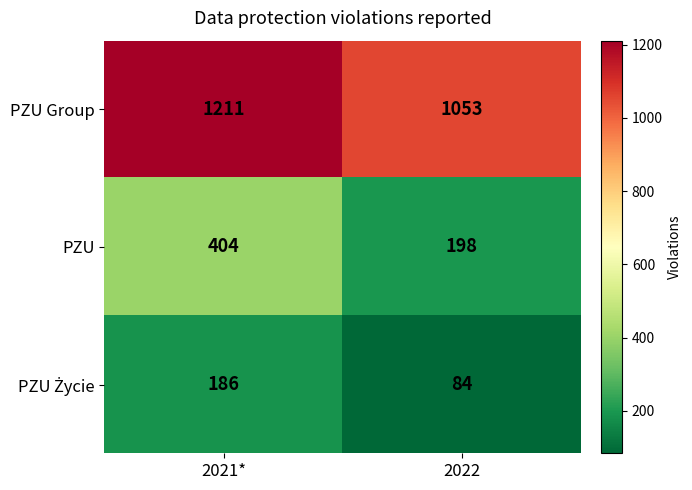

The PZU series shows 404 at 2021*. True or false?

True